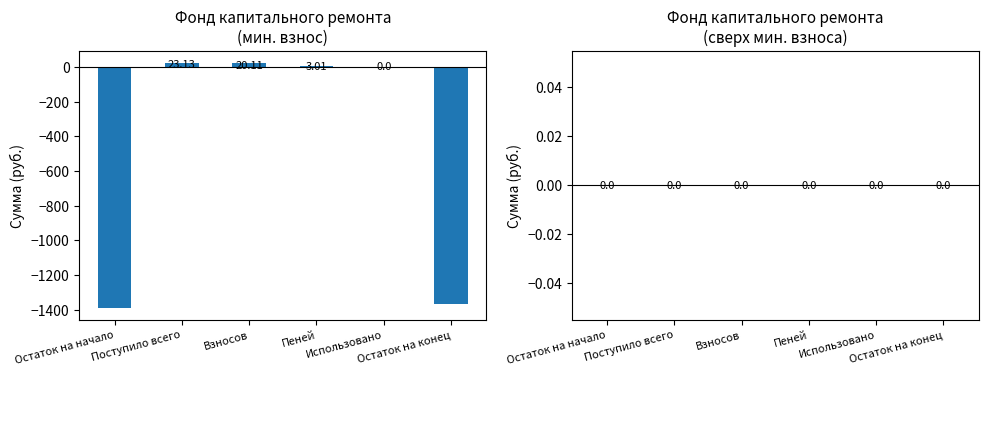

What is the sum of all values?

-2708.2